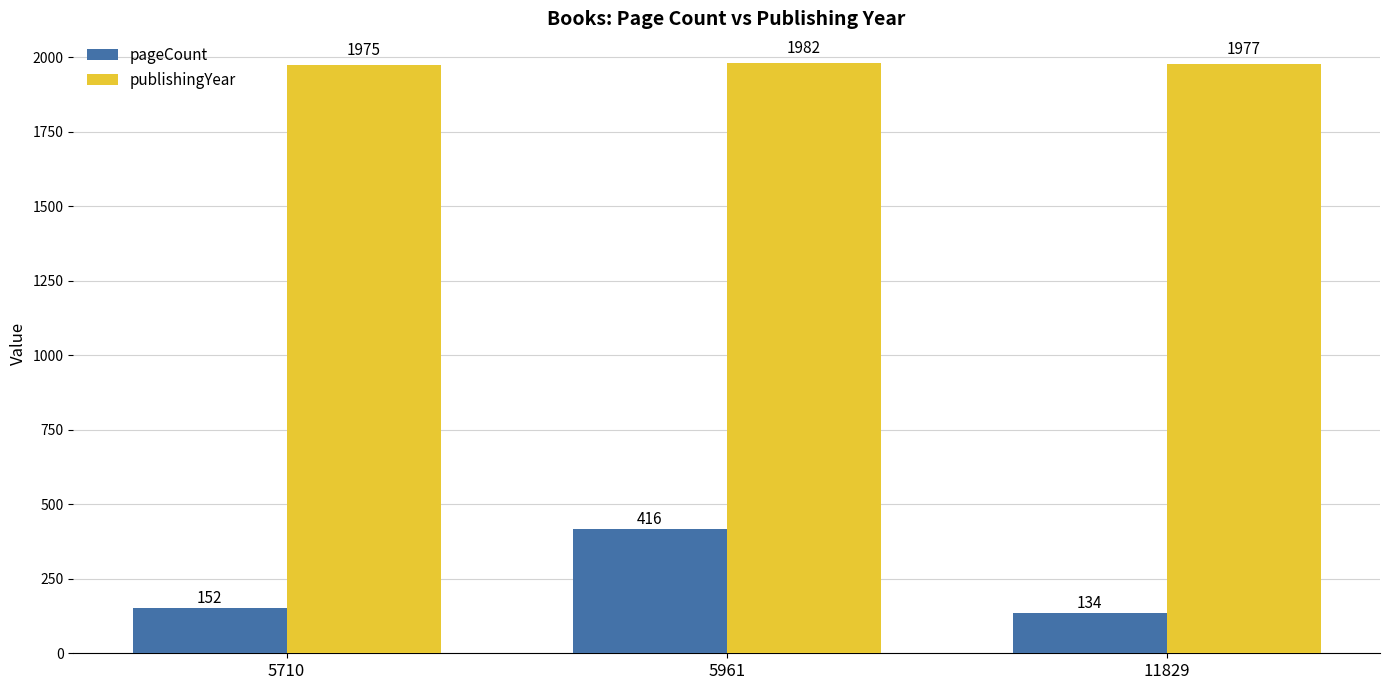

Rank the categories by pageCount value from lowest to highest.

11829, 5710, 5961